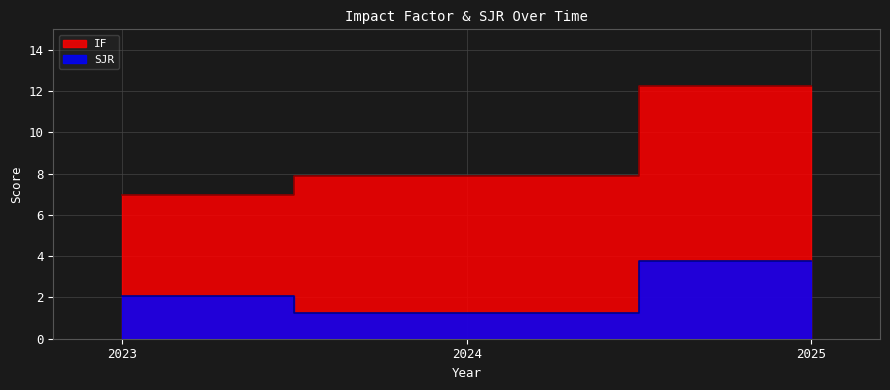

Between 2025 and 2023, which is larger?

2025